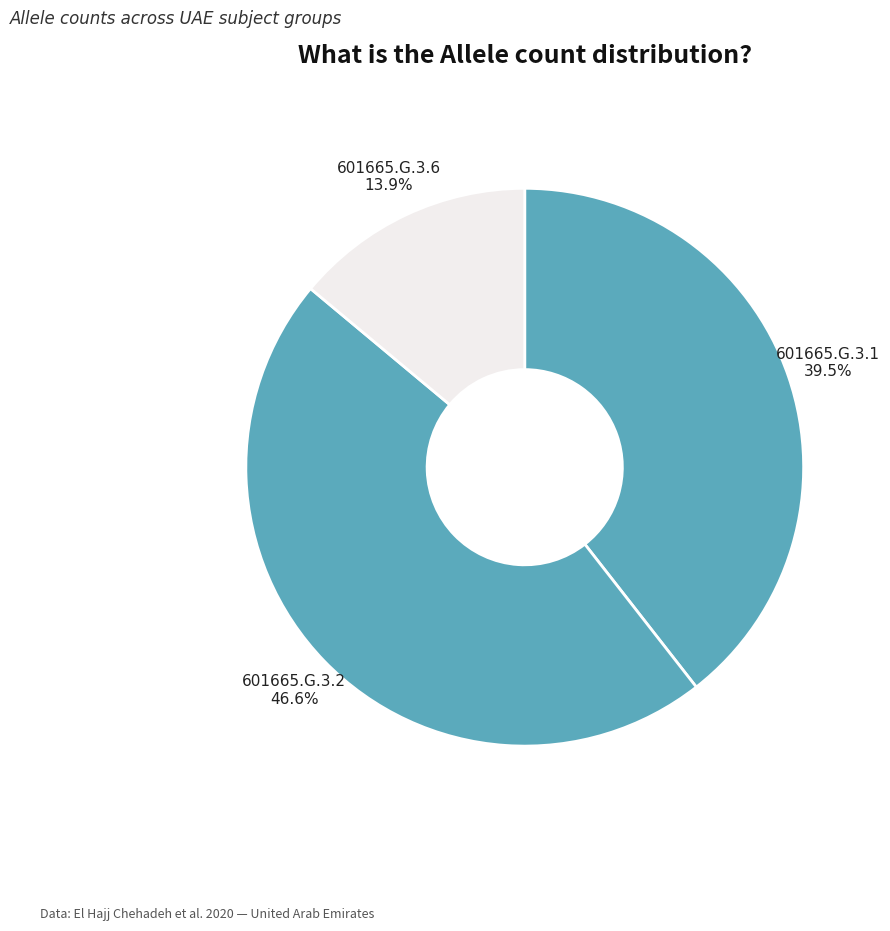

To the nearest percent, what percentage of the pie is 601665.G.3.2?

47%